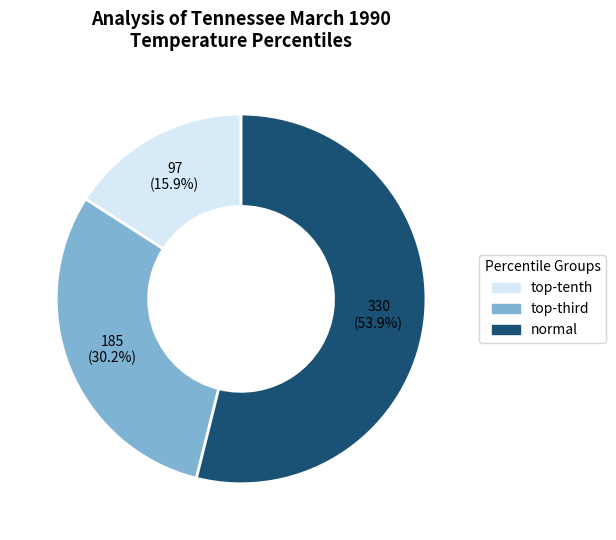

To the nearest percent, what is the difference between the largest and smallest slice percentages?

38%